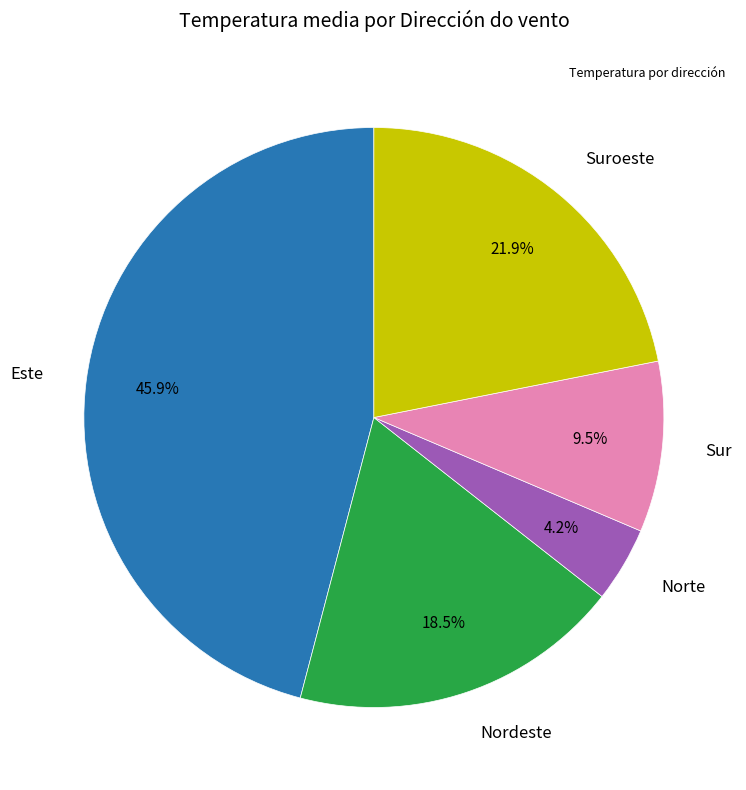

Is there a majority slice in this chart?

No